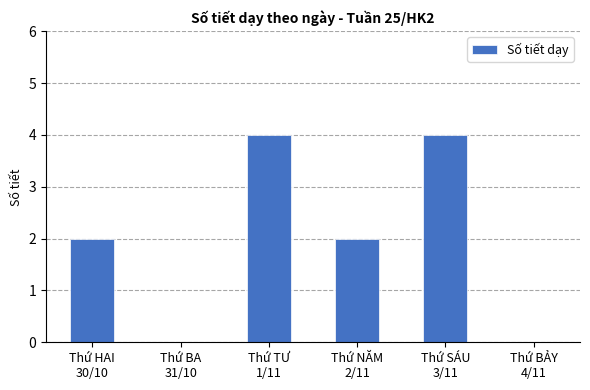

What is the maximum value shown in the chart?

4